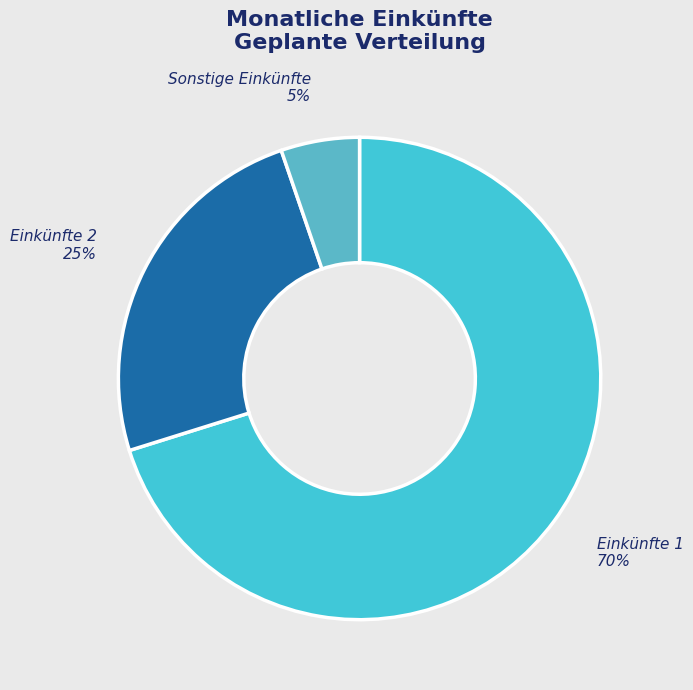

The Sonstige Einkünfte slice represents 19% of the pie. True or false?

False